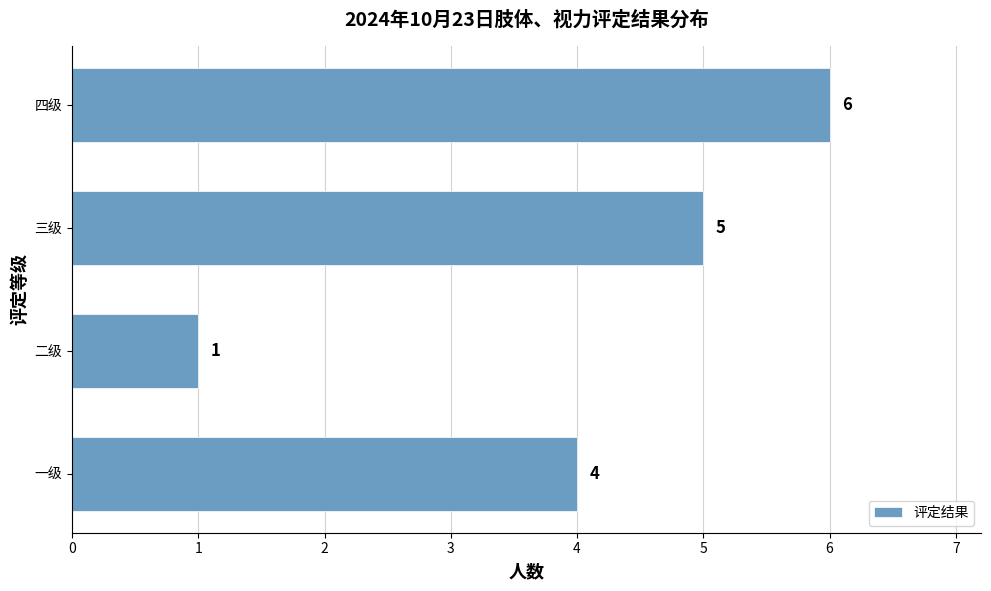

What is the sum of all values?

16